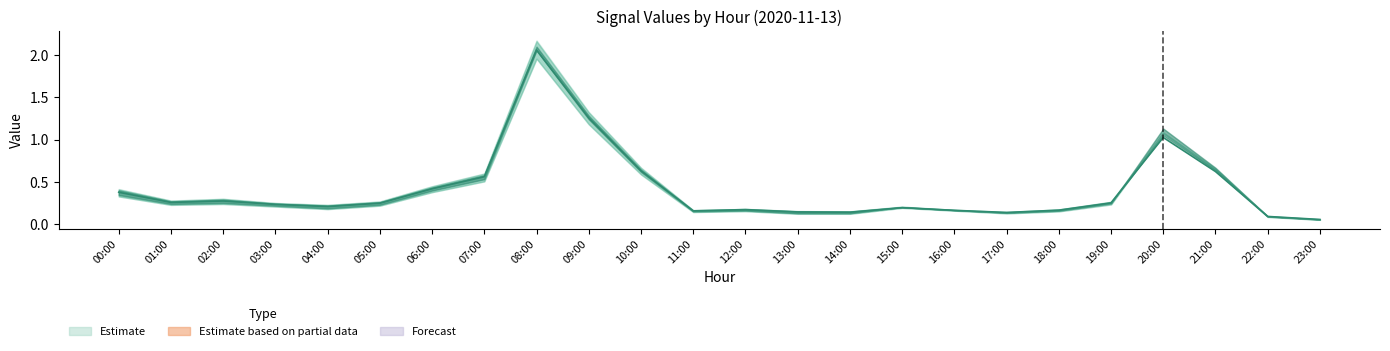

Does the chart display data point markers on the line(s)?

No